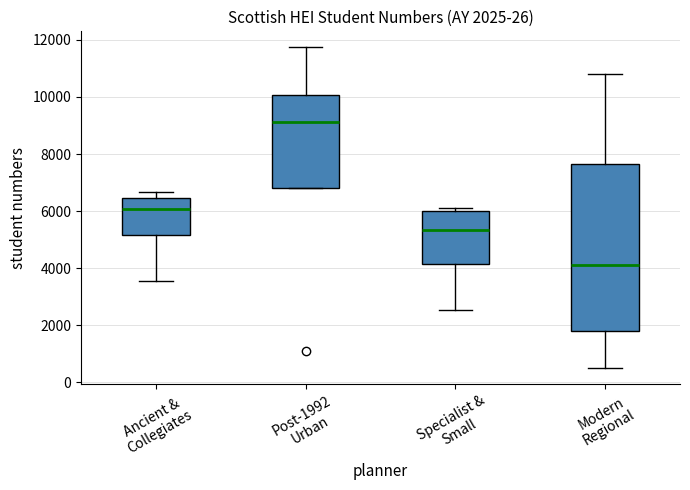

Which box is the tallest, from its lower edge to its upper edge?

Modern Regional